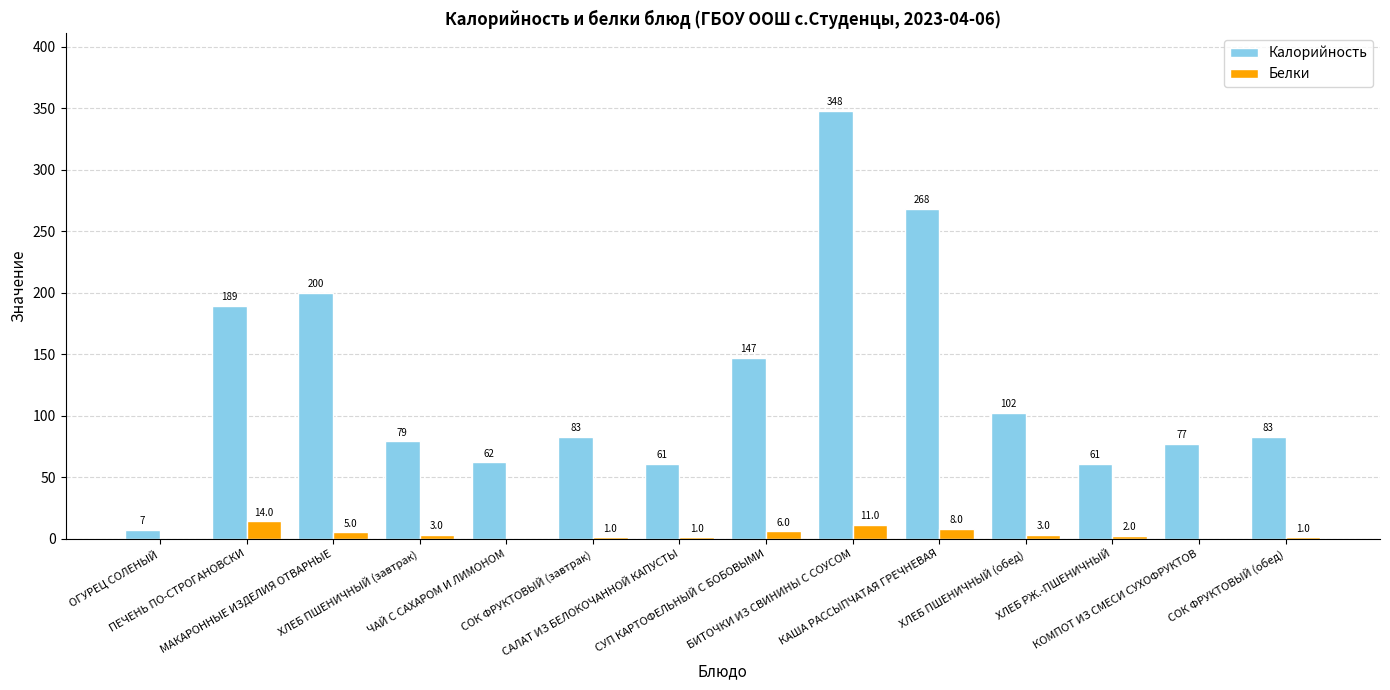

Reading left to right, what are all the values shown in this chart?

Калорийность: 7.0	189.0	200.0	79.0	62.0	83.0	61.0	147.0	348.0	268.0	102.0	61.0	77.0	83.0
Белки: 0.0	14.0	5.0	3.0	0.0	1.0	1.0	6.0	11.0	8.0	3.0	2.0	0.0	1.0